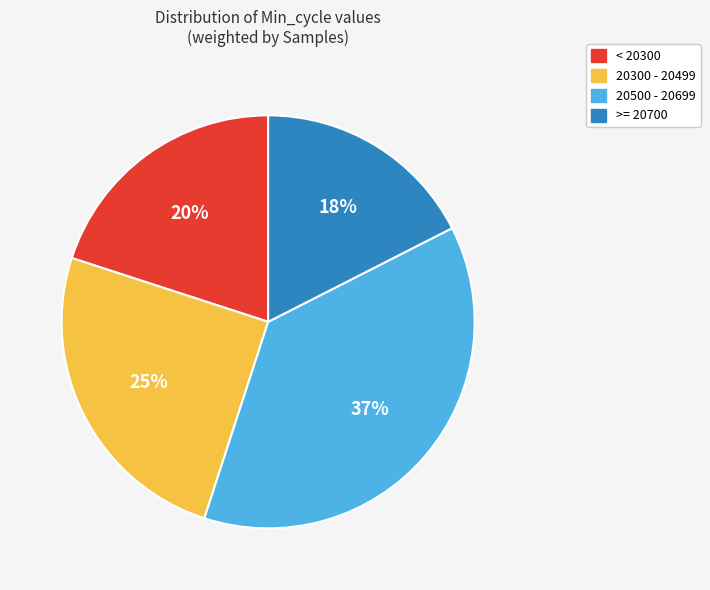

To the nearest percent, what is the average slice percentage?

25%